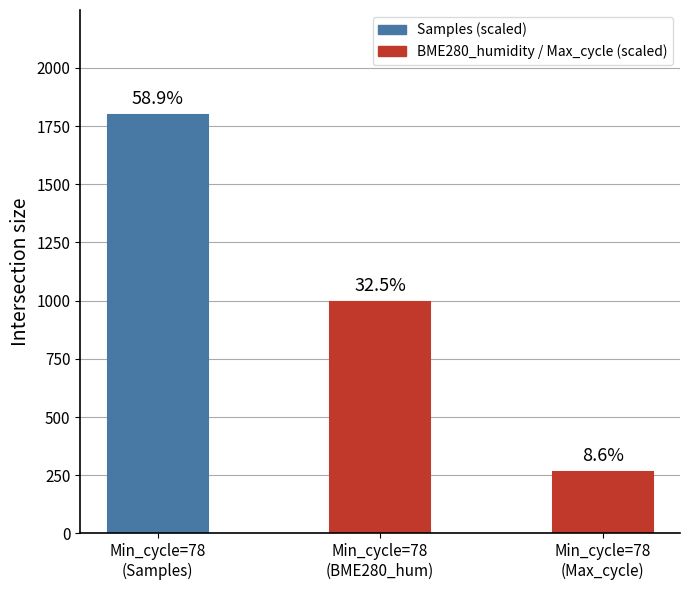

Which has a higher value, Min_cycle=78
(Max_cycle) or Min_cycle=78
(Samples)?

Min_cycle=78
(Samples)